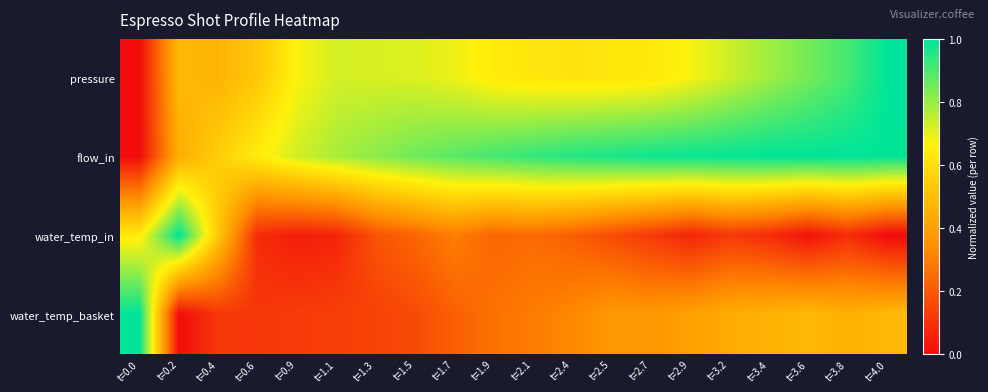

Which has a higher value, t=1.7 or t=1.5?

t=1.5